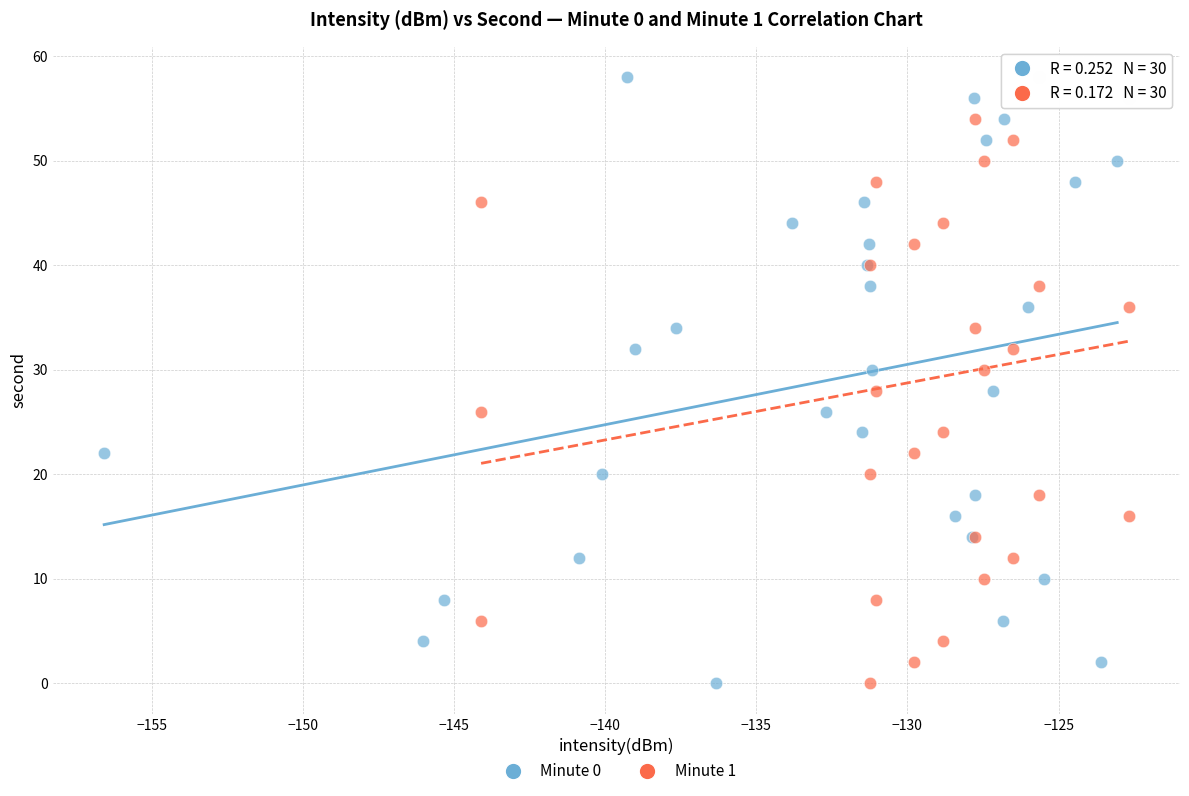

What are all the series names shown in the legend?

Minute 0, Minute 1